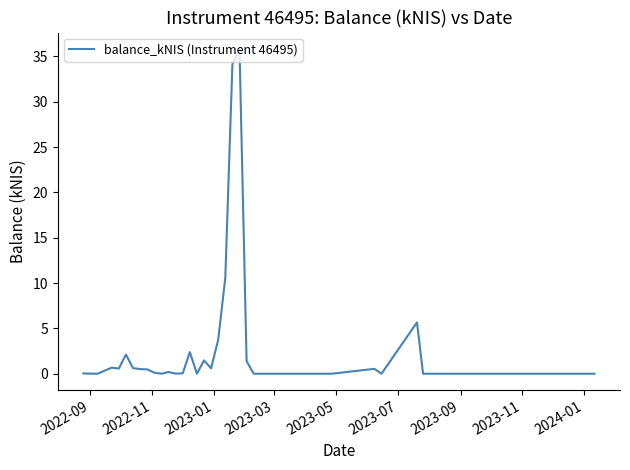

What is the difference between the maximum and minimum values?

35.8